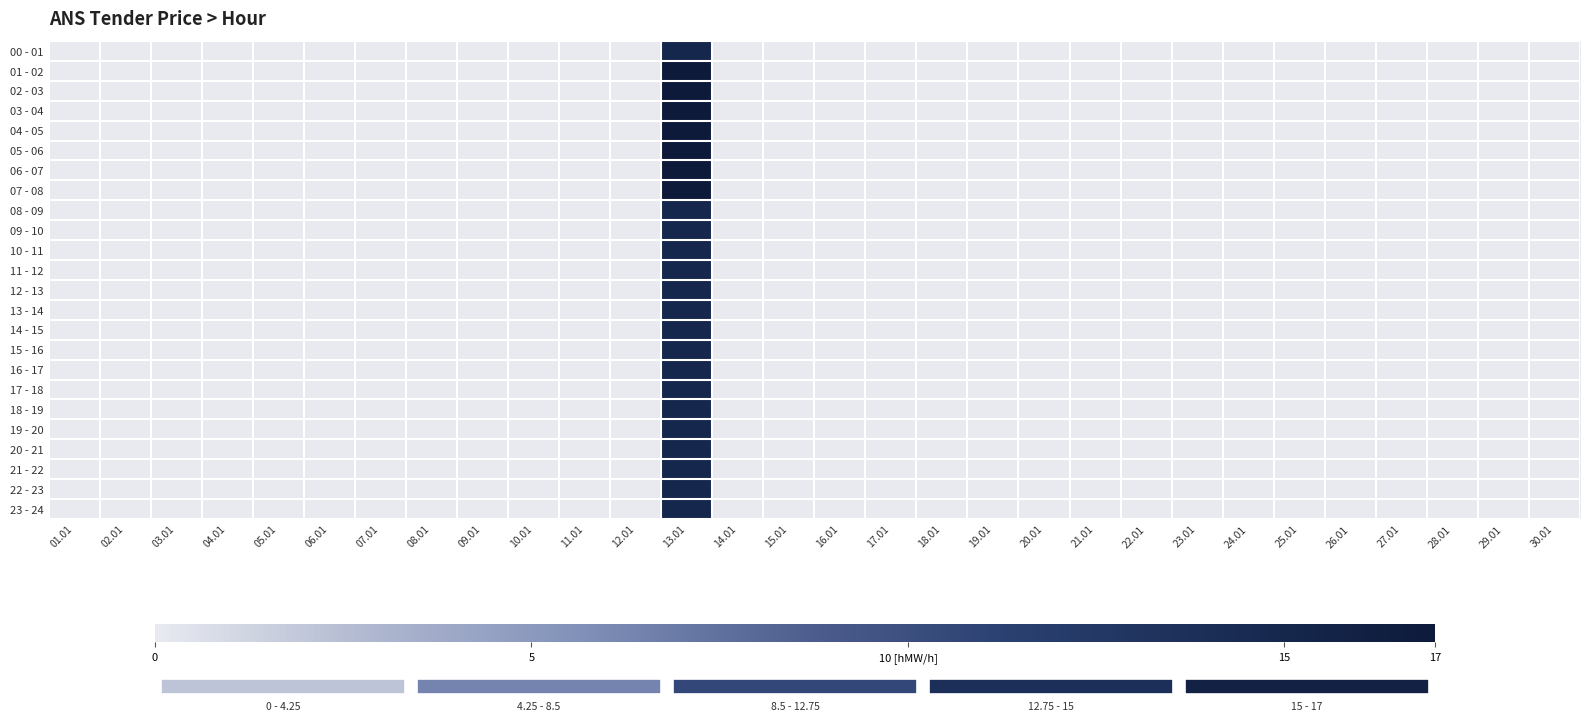

Reading left to right, transcribe all the data shown in this chart.

00 - 01: 01.01=0.0	02.01=0.0	03.01=0.0	04.01=0.0	05.01=0.0	06.01=0.0	07.01=0.0	08.01=0.0	09.01=0.0	10.01=0.0	11.01=0.0	12.01=0.0	13.01=15.0	14.01=0.0	15.01=0.0	16.01=0.0	17.01=0.0	18.01=0.0	19.01=0.0	20.01=0.0	21.01=0.0	22.01=0.0	23.01=0.0	24.01=0.0	25.01=0.0	26.01=0.0	27.01=0.0	28.01=0.0	29.01=0.0	30.01=0.0
01 - 02: 01.01=0.0	02.01=0.0	03.01=0.0	04.01=0.0	05.01=0.0	06.01=0.0	07.01=0.0	08.01=0.0	09.01=0.0	10.01=0.0	11.01=0.0	12.01=0.0	13.01=17.0	14.01=0.0	15.01=0.0	16.01=0.0	17.01=0.0	18.01=0.0	19.01=0.0	20.01=0.0	21.01=0.0	22.01=0.0	23.01=0.0	24.01=0.0	25.01=0.0	26.01=0.0	27.01=0.0	28.01=0.0	29.01=0.0	30.01=0.0
02 - 03: 01.01=0.0	02.01=0.0	03.01=0.0	04.01=0.0	05.01=0.0	06.01=0.0	07.01=0.0	08.01=0.0	09.01=0.0	10.01=0.0	11.01=0.0	12.01=0.0	13.01=17.0	14.01=0.0	15.01=0.0	16.01=0.0	17.01=0.0	18.01=0.0	19.01=0.0	20.01=0.0	21.01=0.0	22.01=0.0	23.01=0.0	24.01=0.0	25.01=0.0	26.01=0.0	27.01=0.0	28.01=0.0	29.01=0.0	30.01=0.0
03 - 04: 01.01=0.0	02.01=0.0	03.01=0.0	04.01=0.0	05.01=0.0	06.01=0.0	07.01=0.0	08.01=0.0	09.01=0.0	10.01=0.0	11.01=0.0	12.01=0.0	13.01=17.0	14.01=0.0	15.01=0.0	16.01=0.0	17.01=0.0	18.01=0.0	19.01=0.0	20.01=0.0	21.01=0.0	22.01=0.0	23.01=0.0	24.01=0.0	25.01=0.0	26.01=0.0	27.01=0.0	28.01=0.0	29.01=0.0	30.01=0.0
04 - 05: 01.01=0.0	02.01=0.0	03.01=0.0	04.01=0.0	05.01=0.0	06.01=0.0	07.01=0.0	08.01=0.0	09.01=0.0	10.01=0.0	11.01=0.0	12.01=0.0	13.01=17.0	14.01=0.0	15.01=0.0	16.01=0.0	17.01=0.0	18.01=0.0	19.01=0.0	20.01=0.0	21.01=0.0	22.01=0.0	23.01=0.0	24.01=0.0	25.01=0.0	26.01=0.0	27.01=0.0	28.01=0.0	29.01=0.0	30.01=0.0
05 - 06: 01.01=0.0	02.01=0.0	03.01=0.0	04.01=0.0	05.01=0.0	06.01=0.0	07.01=0.0	08.01=0.0	09.01=0.0	10.01=0.0	11.01=0.0	12.01=0.0	13.01=17.0	14.01=0.0	15.01=0.0	16.01=0.0	17.01=0.0	18.01=0.0	19.01=0.0	20.01=0.0	21.01=0.0	22.01=0.0	23.01=0.0	24.01=0.0	25.01=0.0	26.01=0.0	27.01=0.0	28.01=0.0	29.01=0.0	30.01=0.0
06 - 07: 01.01=0.0	02.01=0.0	03.01=0.0	04.01=0.0	05.01=0.0	06.01=0.0	07.01=0.0	08.01=0.0	09.01=0.0	10.01=0.0	11.01=0.0	12.01=0.0	13.01=17.0	14.01=0.0	15.01=0.0	16.01=0.0	17.01=0.0	18.01=0.0	19.01=0.0	20.01=0.0	21.01=0.0	22.01=0.0	23.01=0.0	24.01=0.0	25.01=0.0	26.01=0.0	27.01=0.0	28.01=0.0	29.01=0.0	30.01=0.0
07 - 08: 01.01=0.0	02.01=0.0	03.01=0.0	04.01=0.0	05.01=0.0	06.01=0.0	07.01=0.0	08.01=0.0	09.01=0.0	10.01=0.0	11.01=0.0	12.01=0.0	13.01=17.0	14.01=0.0	15.01=0.0	16.01=0.0	17.01=0.0	18.01=0.0	19.01=0.0	20.01=0.0	21.01=0.0	22.01=0.0	23.01=0.0	24.01=0.0	25.01=0.0	26.01=0.0	27.01=0.0	28.01=0.0	29.01=0.0	30.01=0.0
08 - 09: 01.01=0.0	02.01=0.0	03.01=0.0	04.01=0.0	05.01=0.0	06.01=0.0	07.01=0.0	08.01=0.0	09.01=0.0	10.01=0.0	11.01=0.0	12.01=0.0	13.01=14.9	14.01=0.0	15.01=0.0	16.01=0.0	17.01=0.0	18.01=0.0	19.01=0.0	20.01=0.0	21.01=0.0	22.01=0.0	23.01=0.0	24.01=0.0	25.01=0.0	26.01=0.0	27.01=0.0	28.01=0.0	29.01=0.0	30.01=0.0
09 - 10: 01.01=0.0	02.01=0.0	03.01=0.0	04.01=0.0	05.01=0.0	06.01=0.0	07.01=0.0	08.01=0.0	09.01=0.0	10.01=0.0	11.01=0.0	12.01=0.0	13.01=14.9	14.01=0.0	15.01=0.0	16.01=0.0	17.01=0.0	18.01=0.0	19.01=0.0	20.01=0.0	21.01=0.0	22.01=0.0	23.01=0.0	24.01=0.0	25.01=0.0	26.01=0.0	27.01=0.0	28.01=0.0	29.01=0.0	30.01=0.0
10 - 11: 01.01=0.0	02.01=0.0	03.01=0.0	04.01=0.0	05.01=0.0	06.01=0.0	07.01=0.0	08.01=0.0	09.01=0.0	10.01=0.0	11.01=0.0	12.01=0.0	13.01=14.9	14.01=0.0	15.01=0.0	16.01=0.0	17.01=0.0	18.01=0.0	19.01=0.0	20.01=0.0	21.01=0.0	22.01=0.0	23.01=0.0	24.01=0.0	25.01=0.0	26.01=0.0	27.01=0.0	28.01=0.0	29.01=0.0	30.01=0.0
11 - 12: 01.01=0.0	02.01=0.0	03.01=0.0	04.01=0.0	05.01=0.0	06.01=0.0	07.01=0.0	08.01=0.0	09.01=0.0	10.01=0.0	11.01=0.0	12.01=0.0	13.01=14.9	14.01=0.0	15.01=0.0	16.01=0.0	17.01=0.0	18.01=0.0	19.01=0.0	20.01=0.0	21.01=0.0	22.01=0.0	23.01=0.0	24.01=0.0	25.01=0.0	26.01=0.0	27.01=0.0	28.01=0.0	29.01=0.0	30.01=0.0
12 - 13: 01.01=0.0	02.01=0.0	03.01=0.0	04.01=0.0	05.01=0.0	06.01=0.0	07.01=0.0	08.01=0.0	09.01=0.0	10.01=0.0	11.01=0.0	12.01=0.0	13.01=14.9	14.01=0.0	15.01=0.0	16.01=0.0	17.01=0.0	18.01=0.0	19.01=0.0	20.01=0.0	21.01=0.0	22.01=0.0	23.01=0.0	24.01=0.0	25.01=0.0	26.01=0.0	27.01=0.0	28.01=0.0	29.01=0.0	30.01=0.0
13 - 14: 01.01=0.0	02.01=0.0	03.01=0.0	04.01=0.0	05.01=0.0	06.01=0.0	07.01=0.0	08.01=0.0	09.01=0.0	10.01=0.0	11.01=0.0	12.01=0.0	13.01=14.9	14.01=0.0	15.01=0.0	16.01=0.0	17.01=0.0	18.01=0.0	19.01=0.0	20.01=0.0	21.01=0.0	22.01=0.0	23.01=0.0	24.01=0.0	25.01=0.0	26.01=0.0	27.01=0.0	28.01=0.0	29.01=0.0	30.01=0.0
14 - 15: 01.01=0.0	02.01=0.0	03.01=0.0	04.01=0.0	05.01=0.0	06.01=0.0	07.01=0.0	08.01=0.0	09.01=0.0	10.01=0.0	11.01=0.0	12.01=0.0	13.01=14.9	14.01=0.0	15.01=0.0	16.01=0.0	17.01=0.0	18.01=0.0	19.01=0.0	20.01=0.0	21.01=0.0	22.01=0.0	23.01=0.0	24.01=0.0	25.01=0.0	26.01=0.0	27.01=0.0	28.01=0.0	29.01=0.0	30.01=0.0
15 - 16: 01.01=0.0	02.01=0.0	03.01=0.0	04.01=0.0	05.01=0.0	06.01=0.0	07.01=0.0	08.01=0.0	09.01=0.0	10.01=0.0	11.01=0.0	12.01=0.0	13.01=14.9	14.01=0.0	15.01=0.0	16.01=0.0	17.01=0.0	18.01=0.0	19.01=0.0	20.01=0.0	21.01=0.0	22.01=0.0	23.01=0.0	24.01=0.0	25.01=0.0	26.01=0.0	27.01=0.0	28.01=0.0	29.01=0.0	30.01=0.0
16 - 17: 01.01=0.0	02.01=0.0	03.01=0.0	04.01=0.0	05.01=0.0	06.01=0.0	07.01=0.0	08.01=0.0	09.01=0.0	10.01=0.0	11.01=0.0	12.01=0.0	13.01=14.9	14.01=0.0	15.01=0.0	16.01=0.0	17.01=0.0	18.01=0.0	19.01=0.0	20.01=0.0	21.01=0.0	22.01=0.0	23.01=0.0	24.01=0.0	25.01=0.0	26.01=0.0	27.01=0.0	28.01=0.0	29.01=0.0	30.01=0.0
17 - 18: 01.01=0.0	02.01=0.0	03.01=0.0	04.01=0.0	05.01=0.0	06.01=0.0	07.01=0.0	08.01=0.0	09.01=0.0	10.01=0.0	11.01=0.0	12.01=0.0	13.01=14.9	14.01=0.0	15.01=0.0	16.01=0.0	17.01=0.0	18.01=0.0	19.01=0.0	20.01=0.0	21.01=0.0	22.01=0.0	23.01=0.0	24.01=0.0	25.01=0.0	26.01=0.0	27.01=0.0	28.01=0.0	29.01=0.0	30.01=0.0
18 - 19: 01.01=0.0	02.01=0.0	03.01=0.0	04.01=0.0	05.01=0.0	06.01=0.0	07.01=0.0	08.01=0.0	09.01=0.0	10.01=0.0	11.01=0.0	12.01=0.0	13.01=14.9	14.01=0.0	15.01=0.0	16.01=0.0	17.01=0.0	18.01=0.0	19.01=0.0	20.01=0.0	21.01=0.0	22.01=0.0	23.01=0.0	24.01=0.0	25.01=0.0	26.01=0.0	27.01=0.0	28.01=0.0	29.01=0.0	30.01=0.0
19 - 20: 01.01=0.0	02.01=0.0	03.01=0.0	04.01=0.0	05.01=0.0	06.01=0.0	07.01=0.0	08.01=0.0	09.01=0.0	10.01=0.0	11.01=0.0	12.01=0.0	13.01=14.9	14.01=0.0	15.01=0.0	16.01=0.0	17.01=0.0	18.01=0.0	19.01=0.0	20.01=0.0	21.01=0.0	22.01=0.0	23.01=0.0	24.01=0.0	25.01=0.0	26.01=0.0	27.01=0.0	28.01=0.0	29.01=0.0	30.01=0.0
20 - 21: 01.01=0.0	02.01=0.0	03.01=0.0	04.01=0.0	05.01=0.0	06.01=0.0	07.01=0.0	08.01=0.0	09.01=0.0	10.01=0.0	11.01=0.0	12.01=0.0	13.01=14.9	14.01=0.0	15.01=0.0	16.01=0.0	17.01=0.0	18.01=0.0	19.01=0.0	20.01=0.0	21.01=0.0	22.01=0.0	23.01=0.0	24.01=0.0	25.01=0.0	26.01=0.0	27.01=0.0	28.01=0.0	29.01=0.0	30.01=0.0
21 - 22: 01.01=0.0	02.01=0.0	03.01=0.0	04.01=0.0	05.01=0.0	06.01=0.0	07.01=0.0	08.01=0.0	09.01=0.0	10.01=0.0	11.01=0.0	12.01=0.0	13.01=14.9	14.01=0.0	15.01=0.0	16.01=0.0	17.01=0.0	18.01=0.0	19.01=0.0	20.01=0.0	21.01=0.0	22.01=0.0	23.01=0.0	24.01=0.0	25.01=0.0	26.01=0.0	27.01=0.0	28.01=0.0	29.01=0.0	30.01=0.0
22 - 23: 01.01=0.0	02.01=0.0	03.01=0.0	04.01=0.0	05.01=0.0	06.01=0.0	07.01=0.0	08.01=0.0	09.01=0.0	10.01=0.0	11.01=0.0	12.01=0.0	13.01=14.9	14.01=0.0	15.01=0.0	16.01=0.0	17.01=0.0	18.01=0.0	19.01=0.0	20.01=0.0	21.01=0.0	22.01=0.0	23.01=0.0	24.01=0.0	25.01=0.0	26.01=0.0	27.01=0.0	28.01=0.0	29.01=0.0	30.01=0.0
23 - 24: 01.01=0.0	02.01=0.0	03.01=0.0	04.01=0.0	05.01=0.0	06.01=0.0	07.01=0.0	08.01=0.0	09.01=0.0	10.01=0.0	11.01=0.0	12.01=0.0	13.01=14.9	14.01=0.0	15.01=0.0	16.01=0.0	17.01=0.0	18.01=0.0	19.01=0.0	20.01=0.0	21.01=0.0	22.01=0.0	23.01=0.0	24.01=0.0	25.01=0.0	26.01=0.0	27.01=0.0	28.01=0.0	29.01=0.0	30.01=0.0